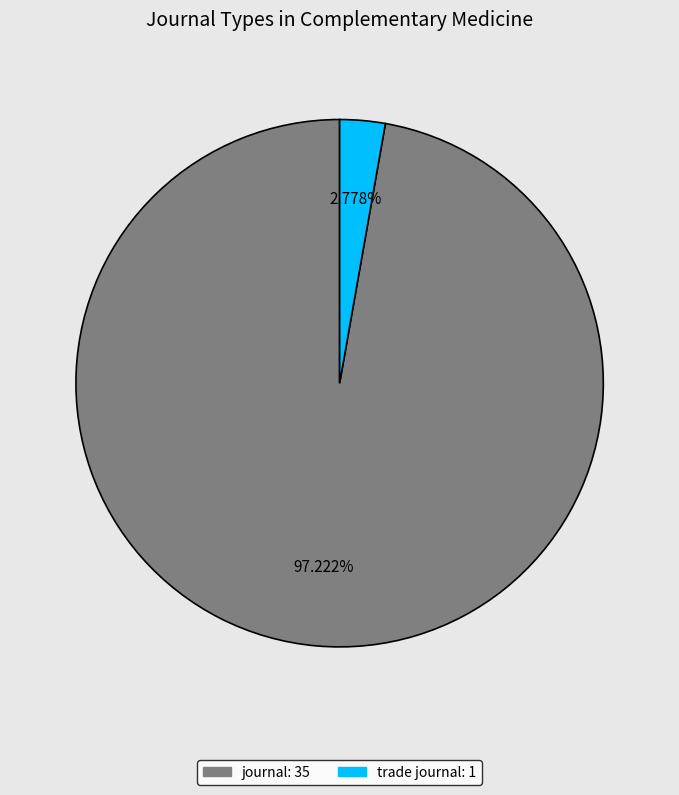

How many slices are in this pie chart?

2